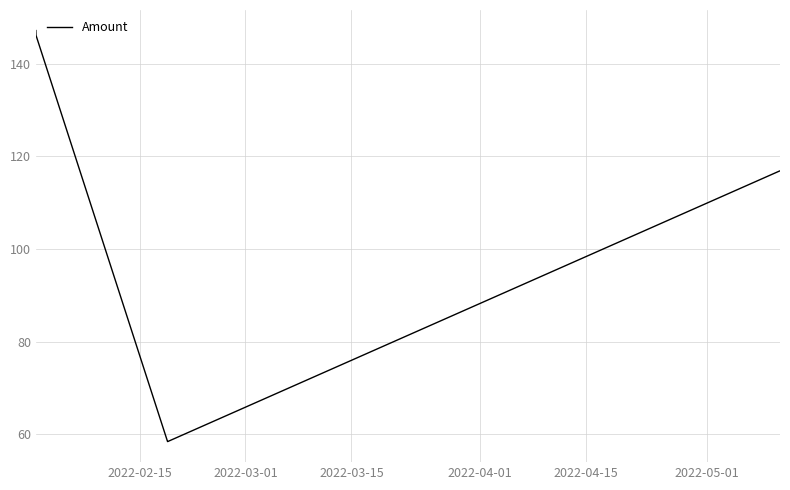

What is the maximum value shown in the chart?

147.2